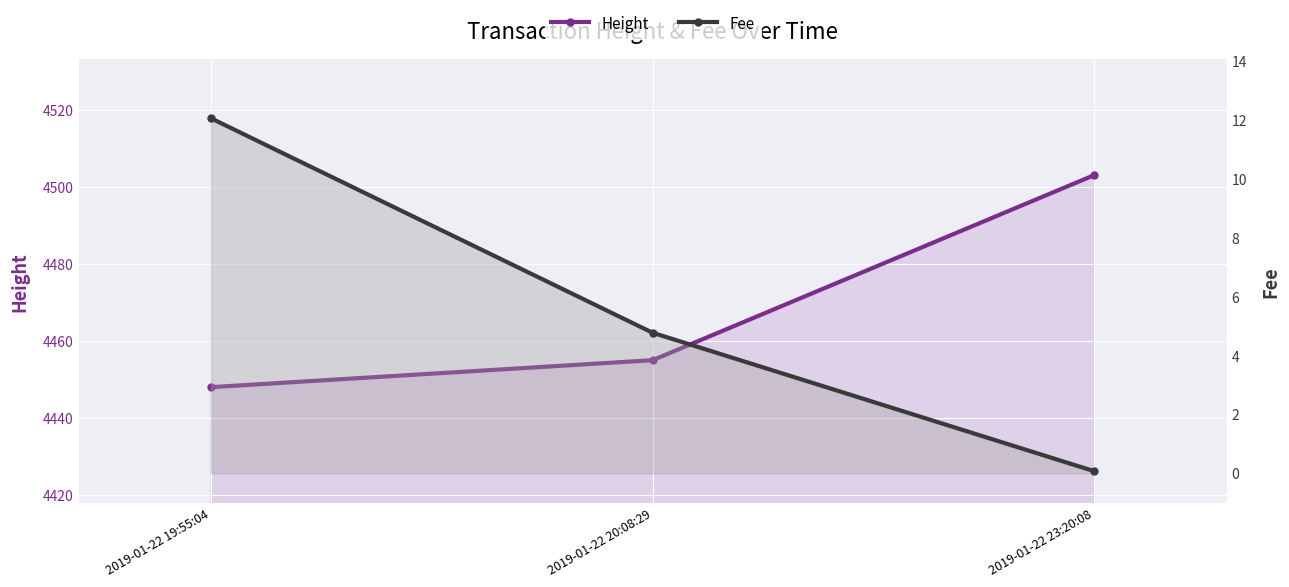

Is it true that Fee equals 0.1 at 2019-01-22 23:20:08?

False